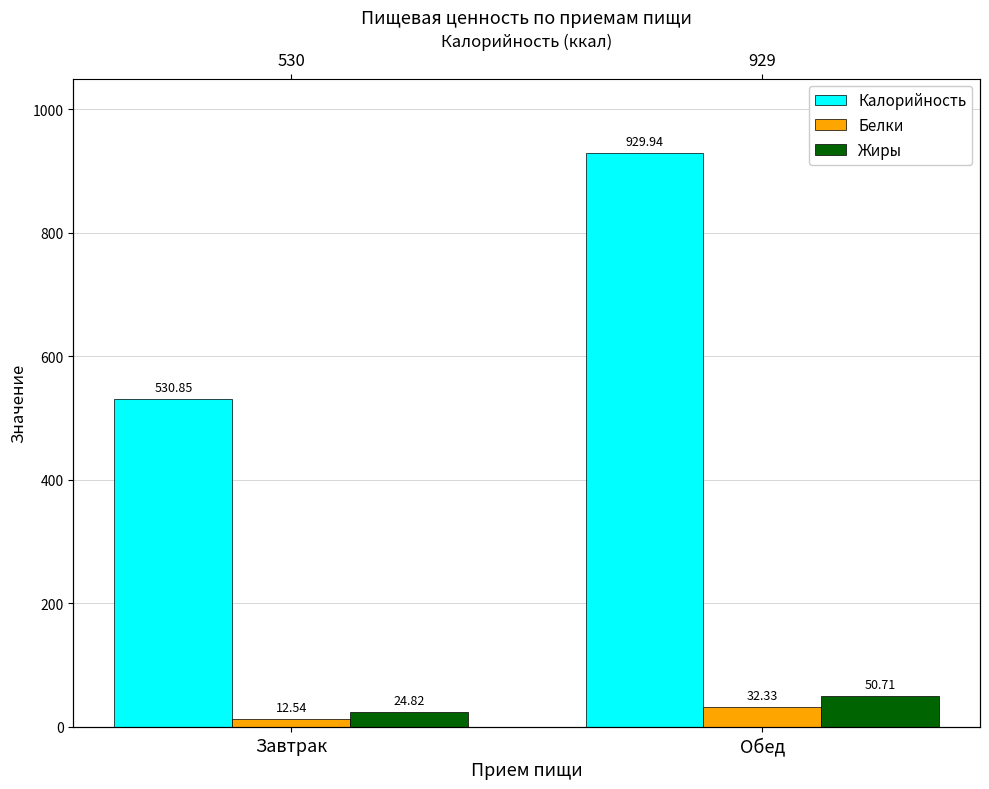

What is the label of the 1st bar from the left?

Завтрак